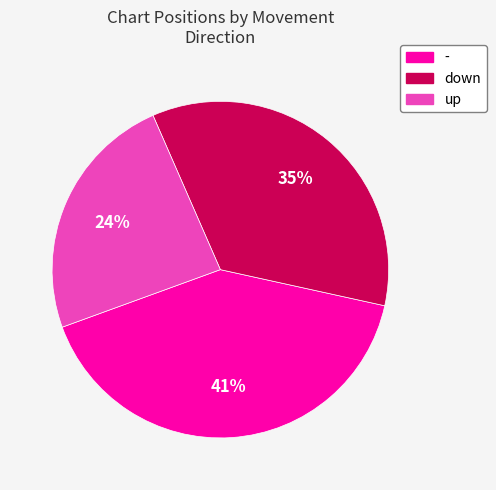

Do - and up together represent more than half of the pie?

Yes